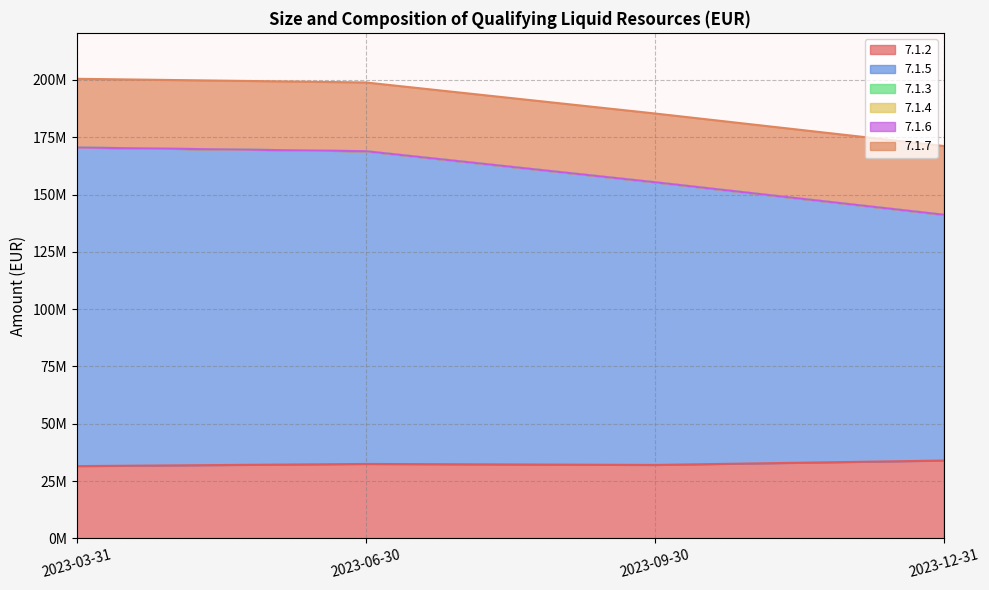

What are all the series names shown in the legend?

7.1.2, 7.1.5, 7.1.3, 7.1.4, 7.1.6, 7.1.7